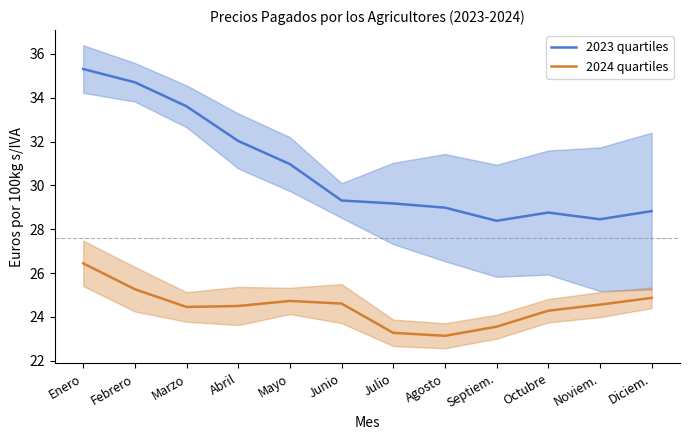

True or false: 2024 quartiles and 2023 quartiles intersect in this chart.

False